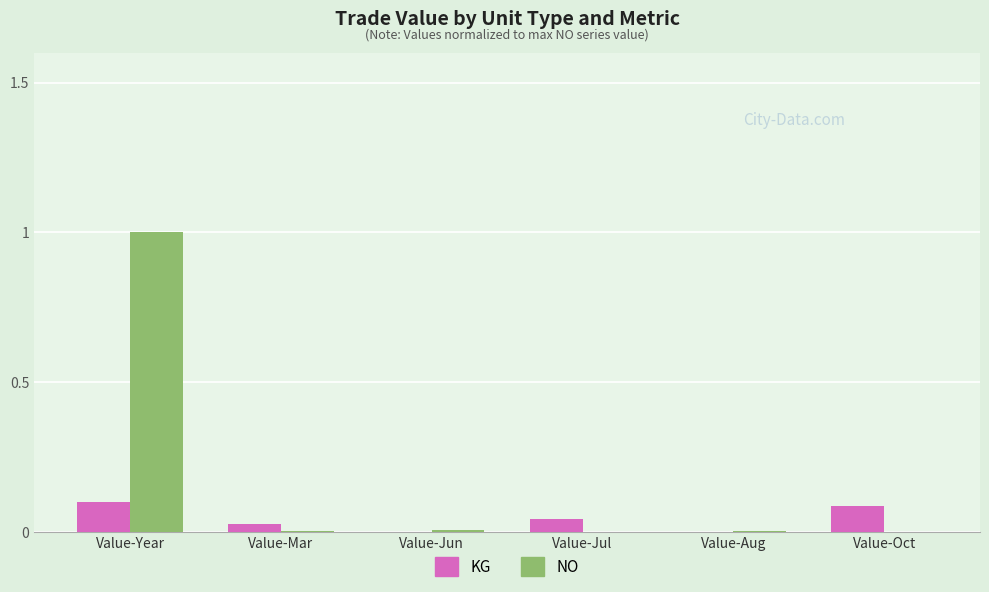

What are all the series names shown in the legend?

KG, NO